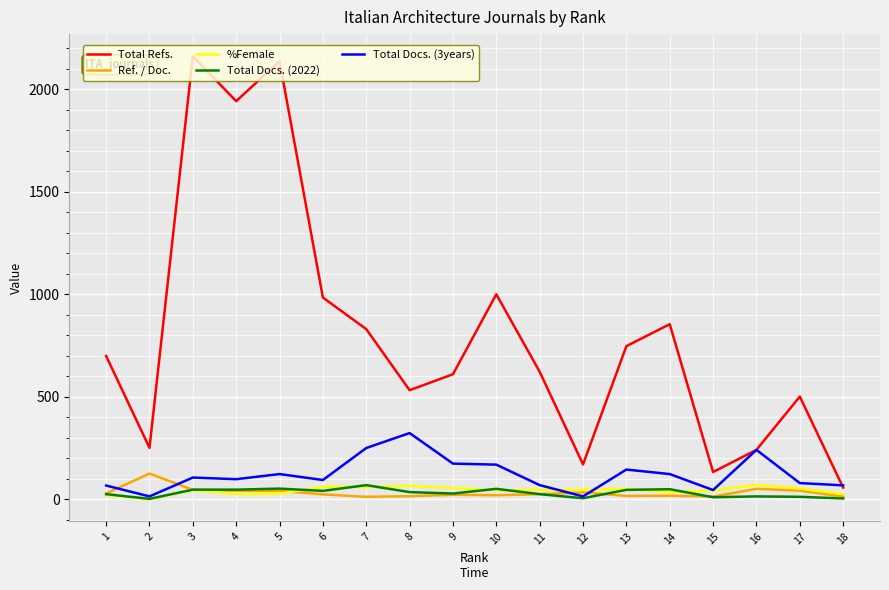

What is the greatest value displayed?

2161.0